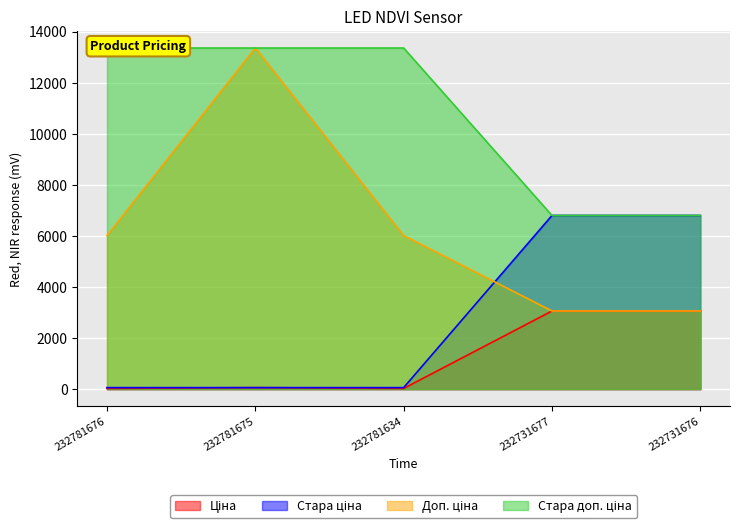

At which category does the chart reach its peak across all series?

232781675